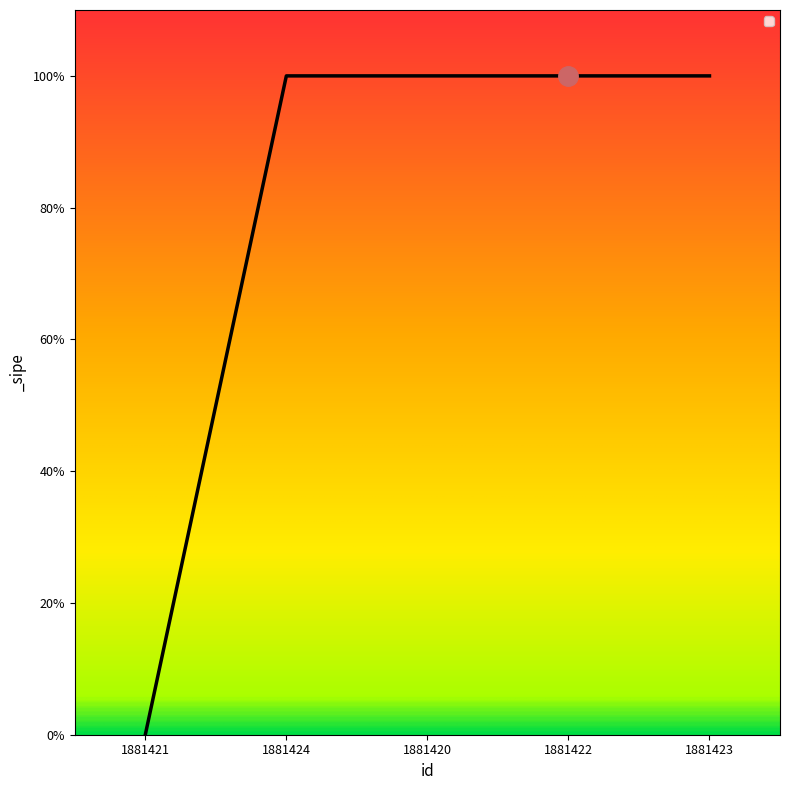

Does the chart display data point markers on the line(s)?

No